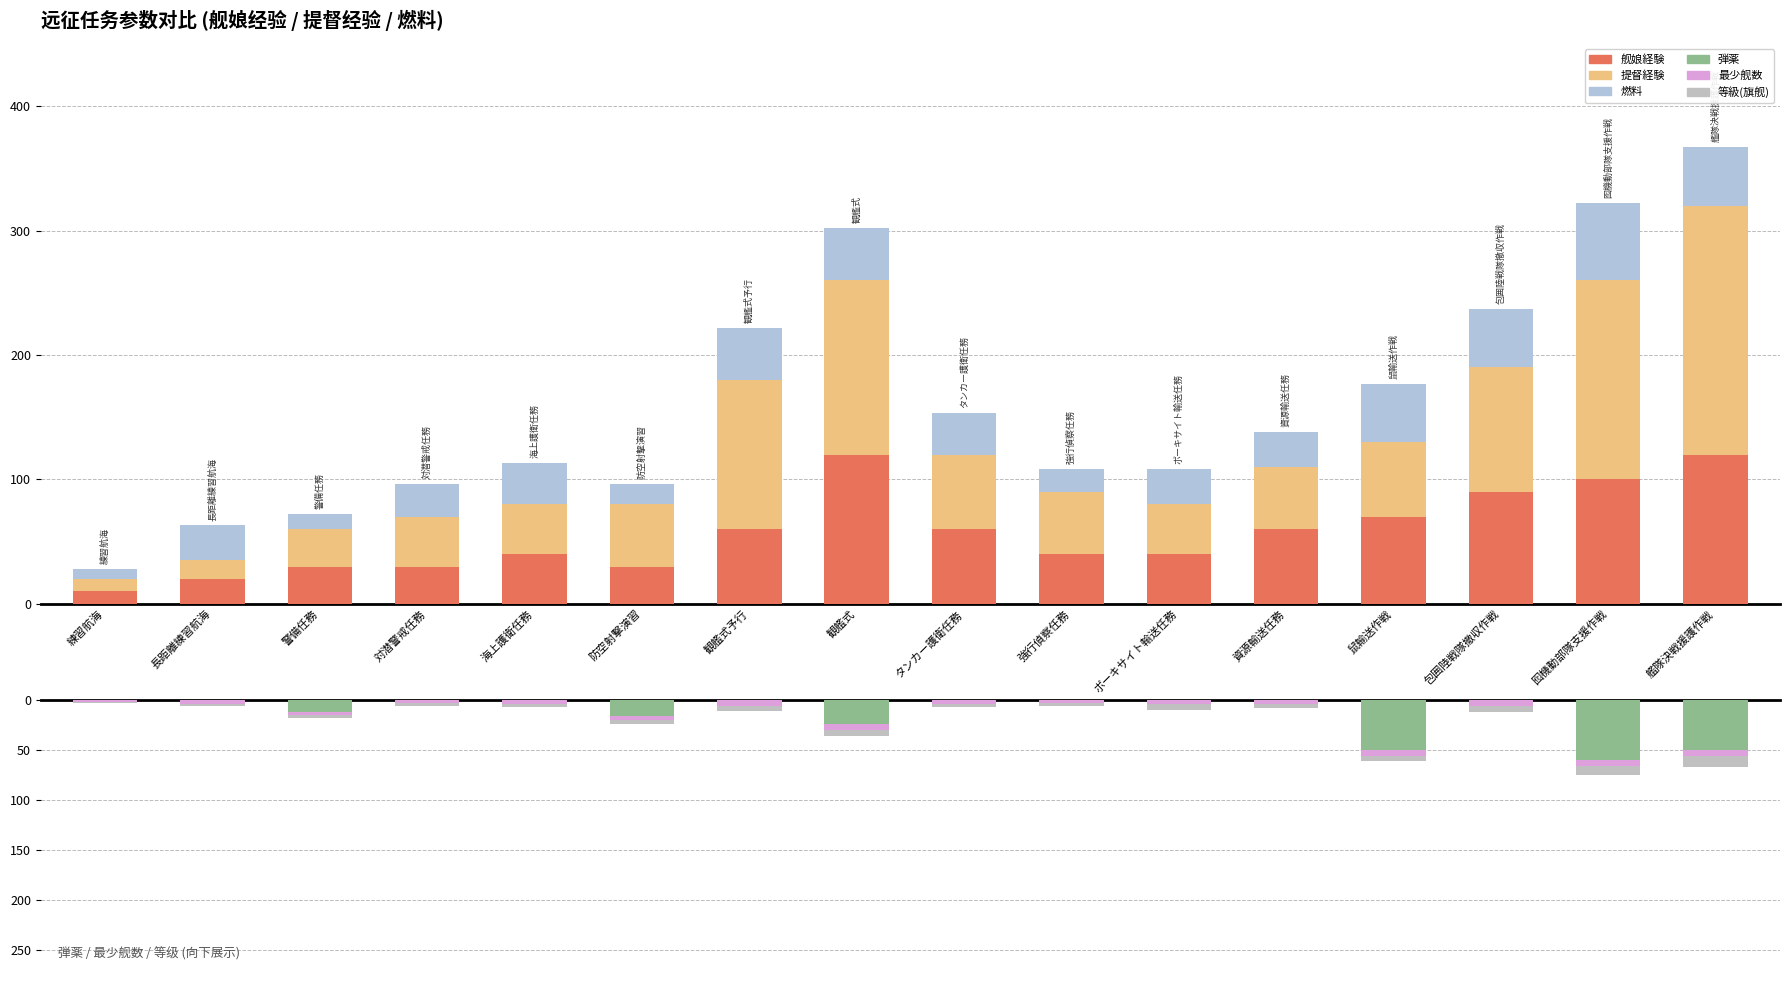

The 最少舰数 series shows -1 at 資源輸送任務. True or false?

False